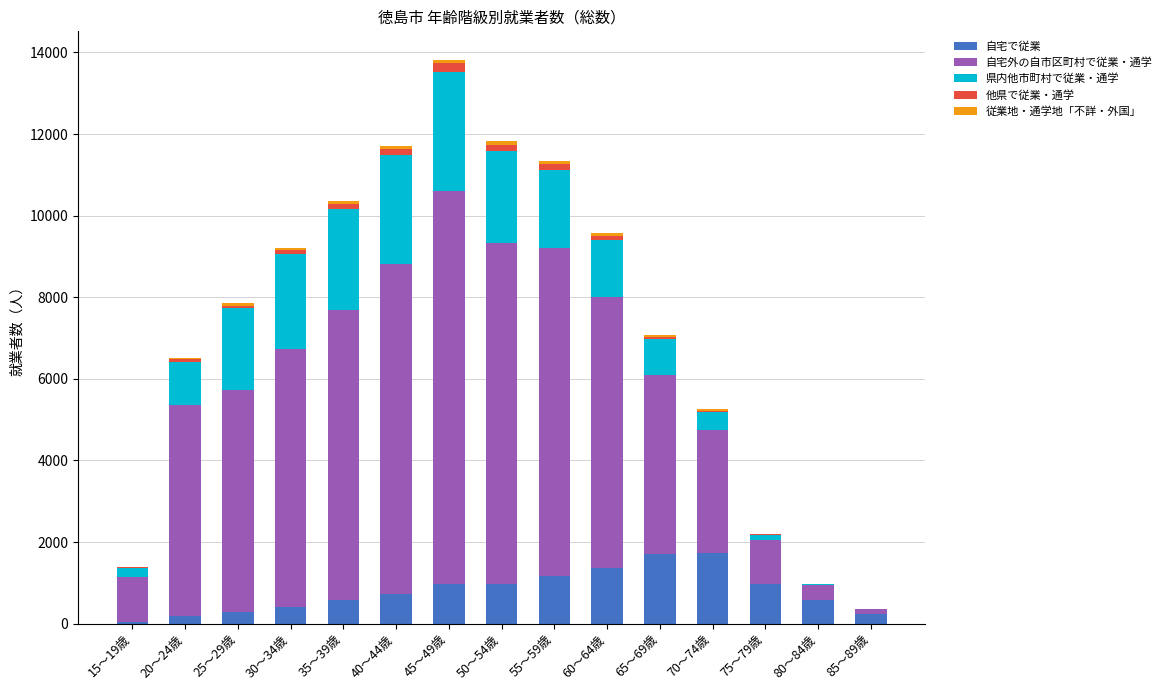

What is the highest value of the 自宅で従業 series?

1731